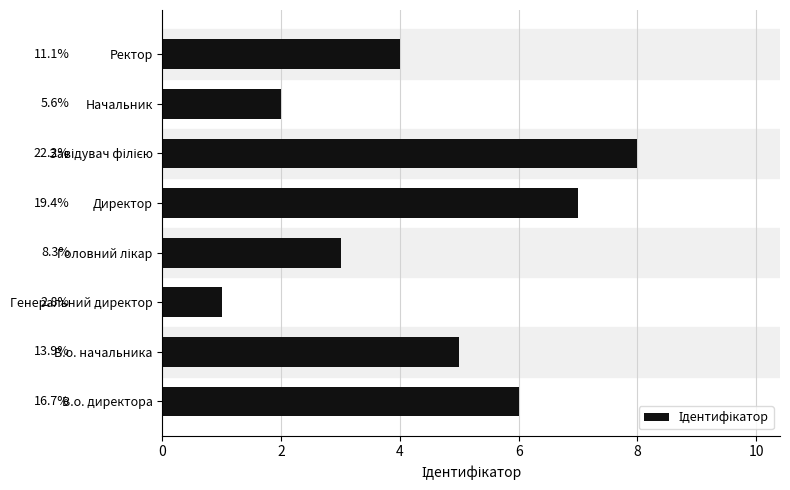

Reading bottom to top, extract all data points from this chart.

6	5	1	3	7	8	2	4